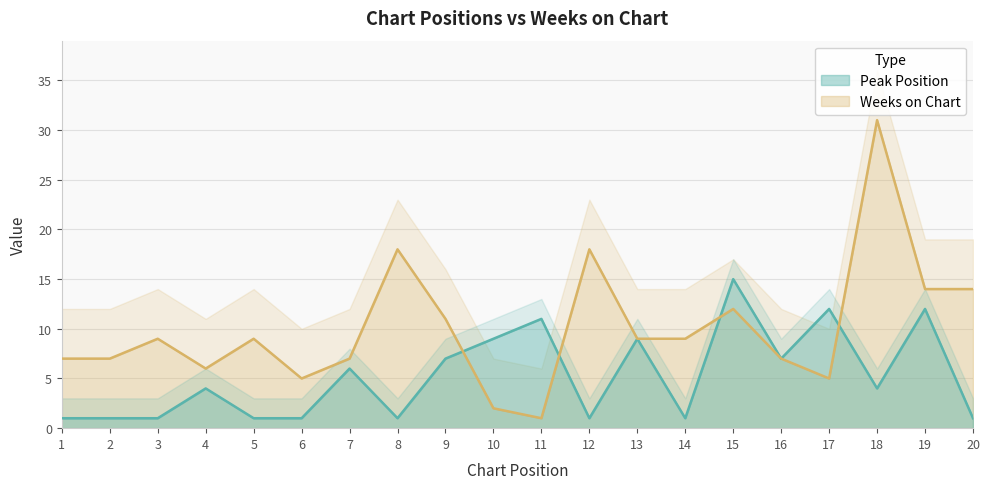

What is the value of the Peak Position point at the 13th from the left?

9